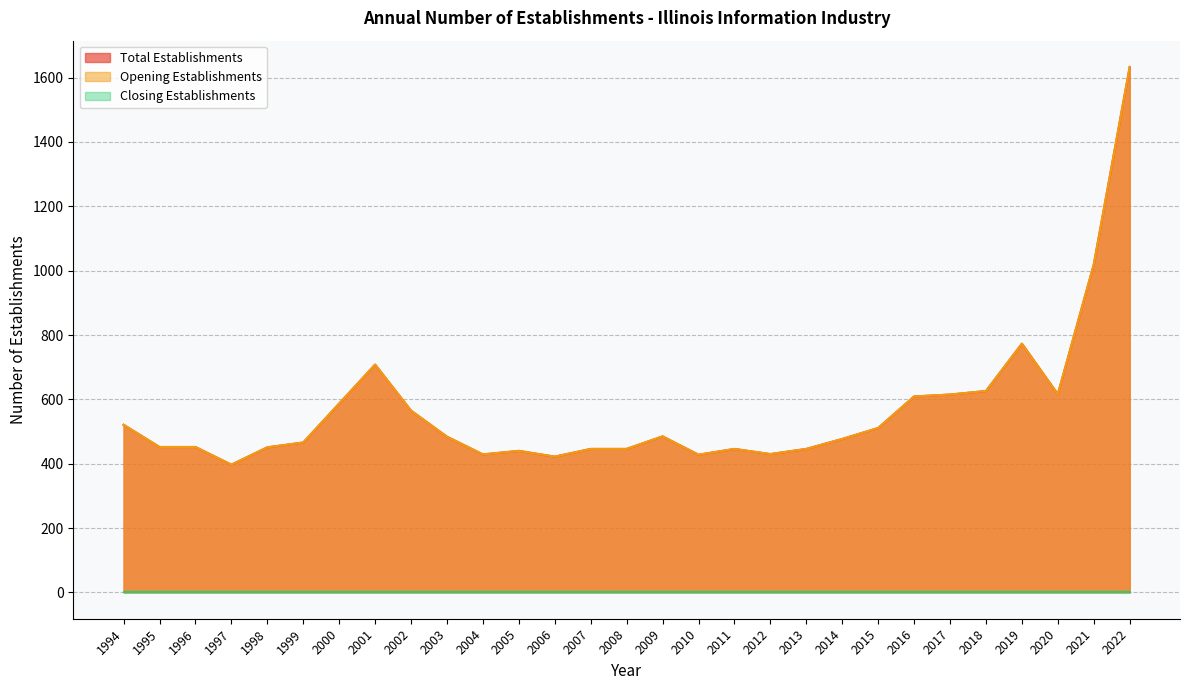

The Total Establishments series shows 446 at 2011. True or false?

True